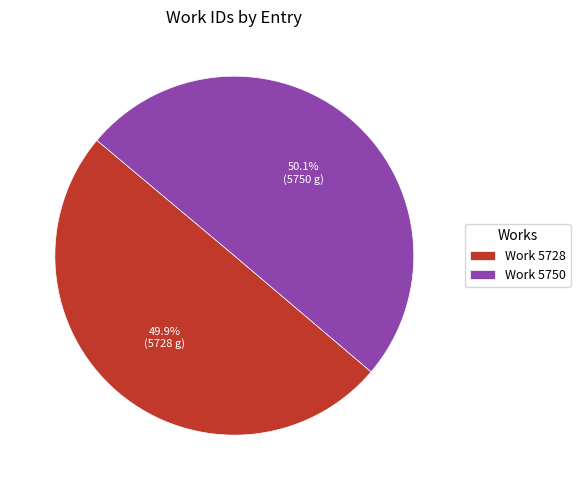

To the nearest percent, what percentage of the pie is Work 5750?

50%